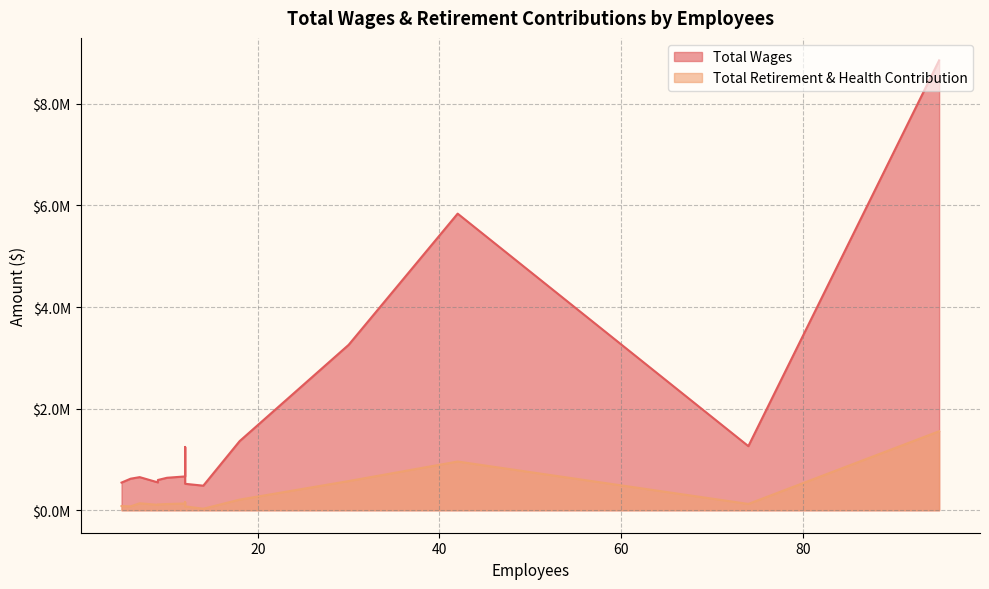

True or false: Total Wages and Total Retirement & Health Contribution intersect in this chart.

False